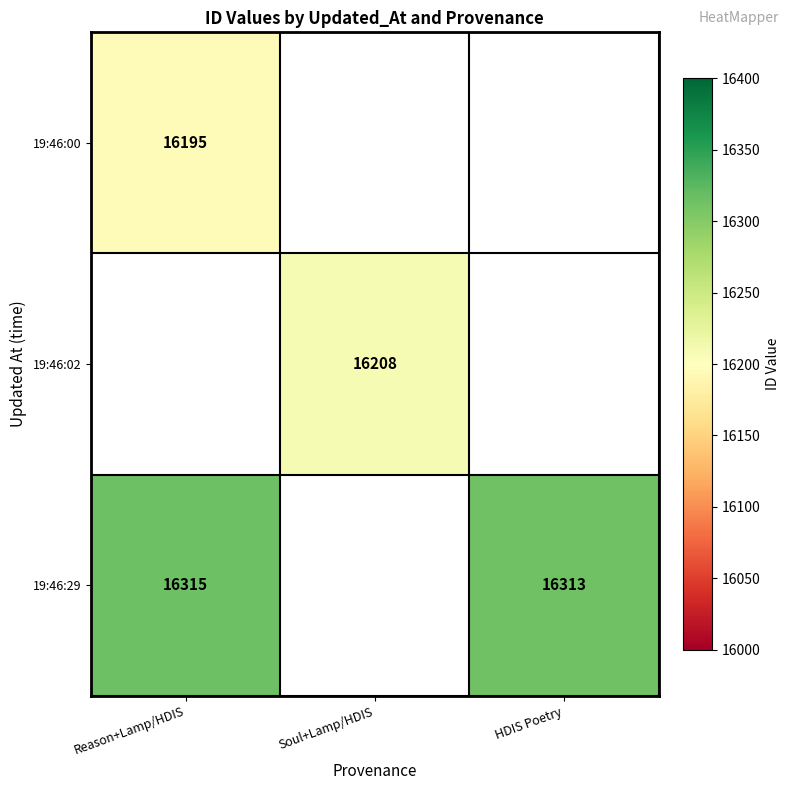

The value of 19:46:29 at Reason+Lamp/HDIS is 3391.8. True or false?

False